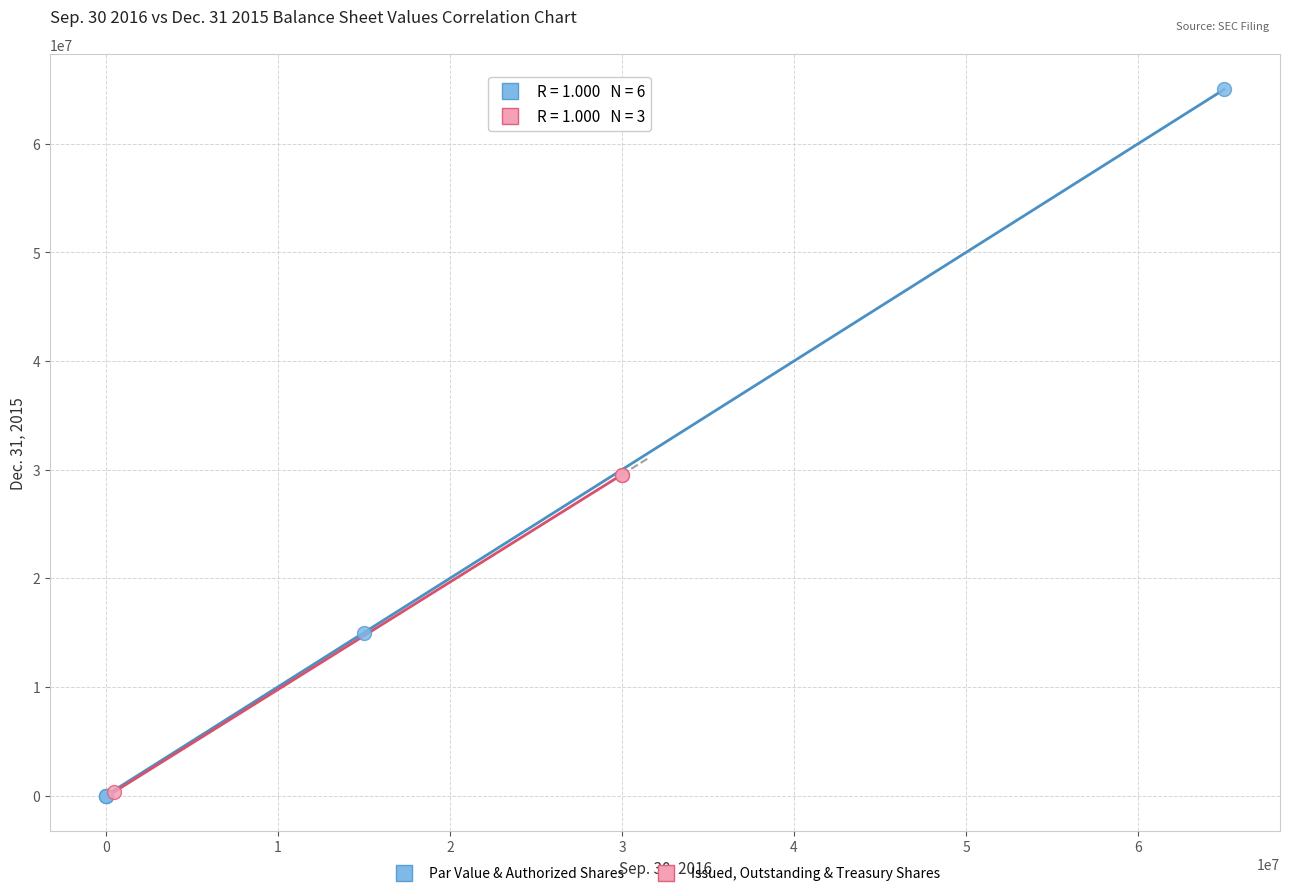

Which series reaches the maximum Y coordinate?

Par Value & Authorized Shares